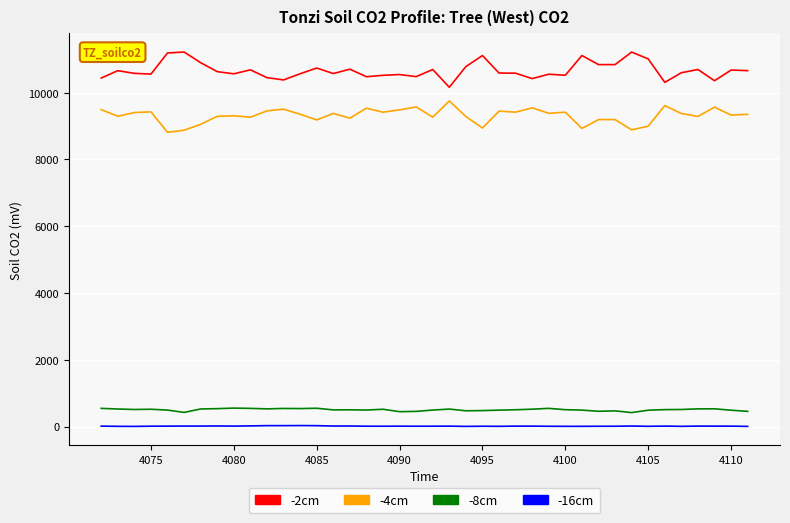

Rank the series by their maximum value, from lowest to highest.

-16cm, -8cm, -4cm, -2cm